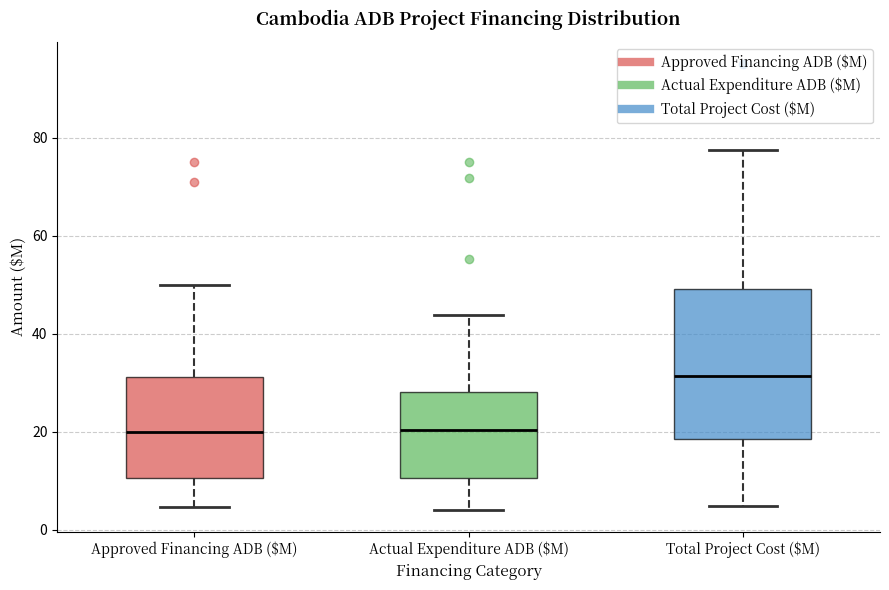

Reading left to right, transcribe this box plot: for each box, give where its median line is, the range the box spans, and where its two whiskers end, as read against the y-axis. The values are not printed on the chart, so give them approximately, as read against the axis.

Approved Financing ADB ($M): median 20, box 10 to 32, whiskers 4 to 50
Actual Expenditure ADB ($M): median 20, box 10 to 28, whiskers 4 to 44
Total Project Cost ($M): median 32, box 18 to 50, whiskers 4 to 78